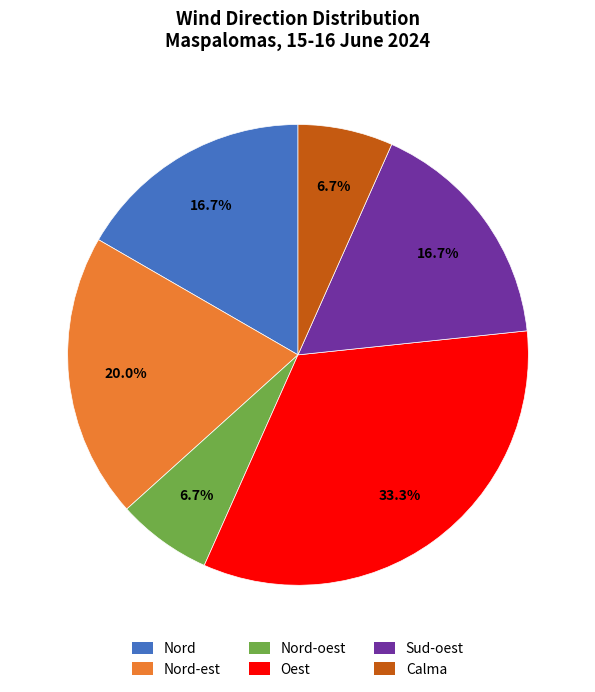

Which slice is the largest?

Oest